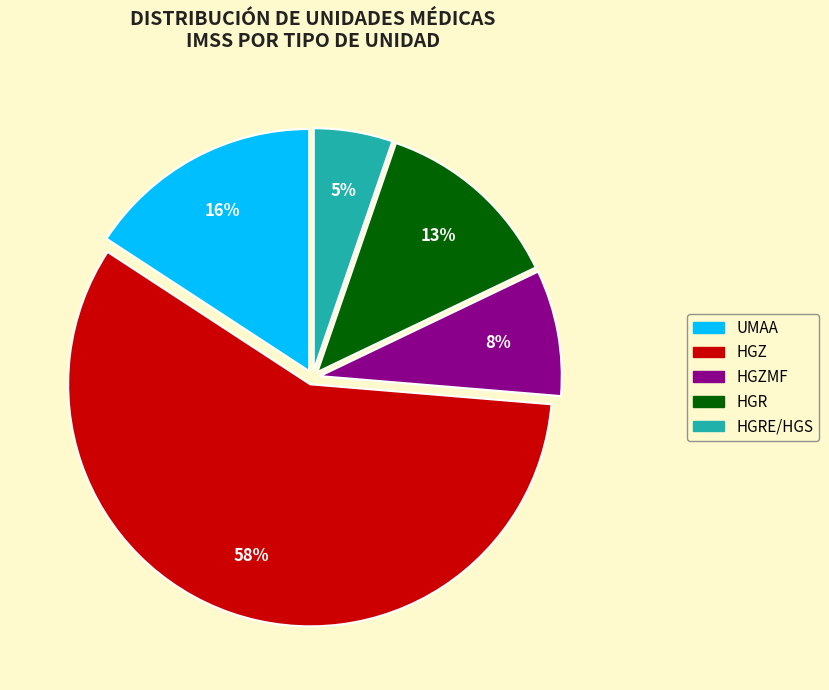

Which category accounts for the majority?

HGZ